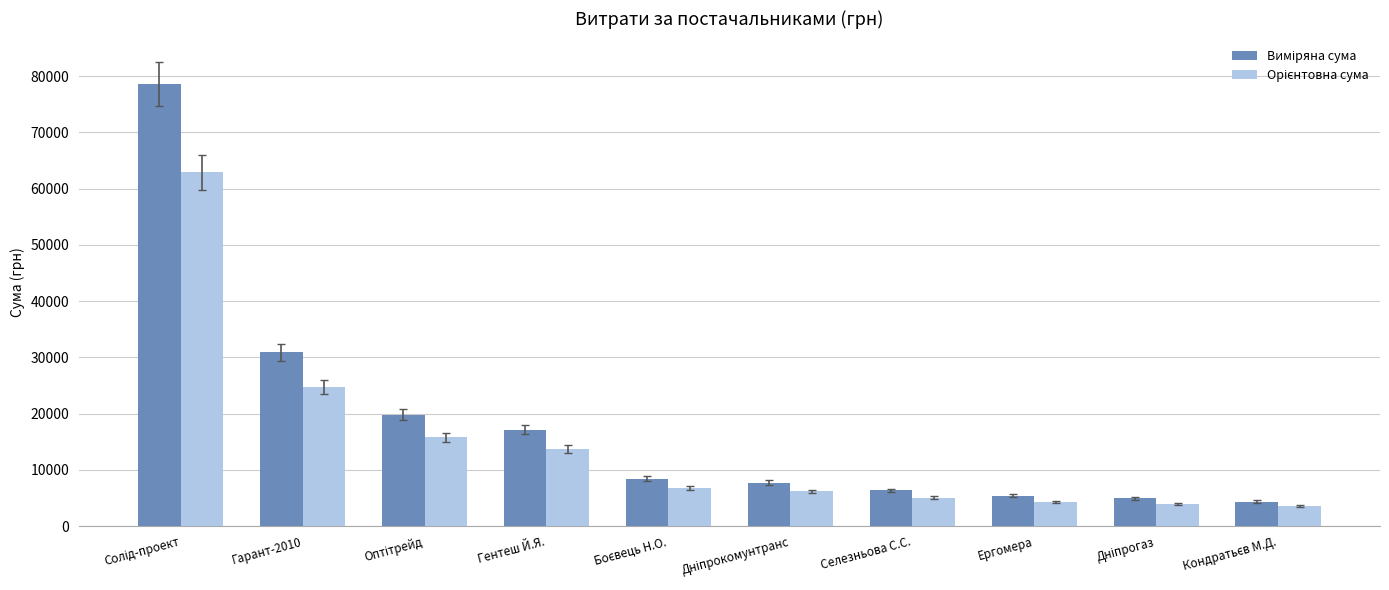

What is the total value across all series at Селезньова С.С.?

11421.0